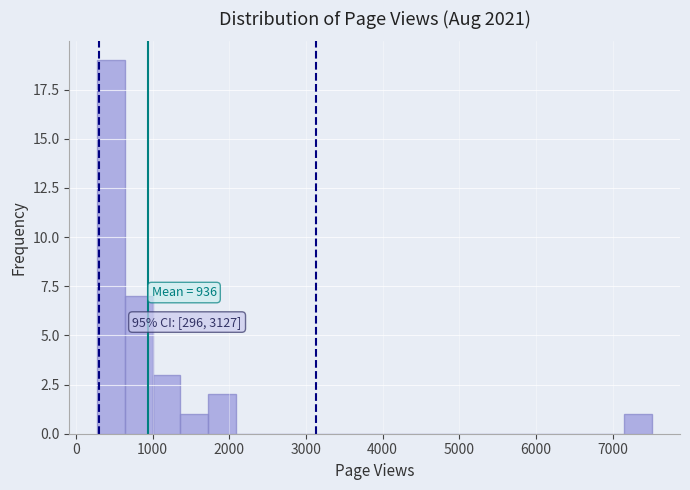

Around what value on the x-axis is the tallest bar? Give the approximate position of its centre, as read against the axis.

500